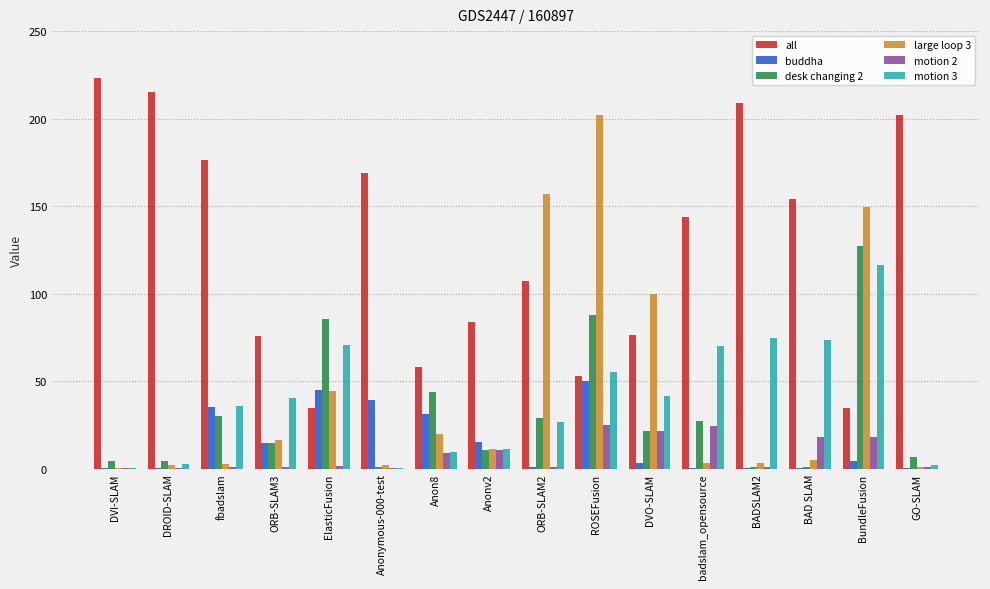

Between DROID-SLAM and BundleFusion, which series saw the biggest shift?

all